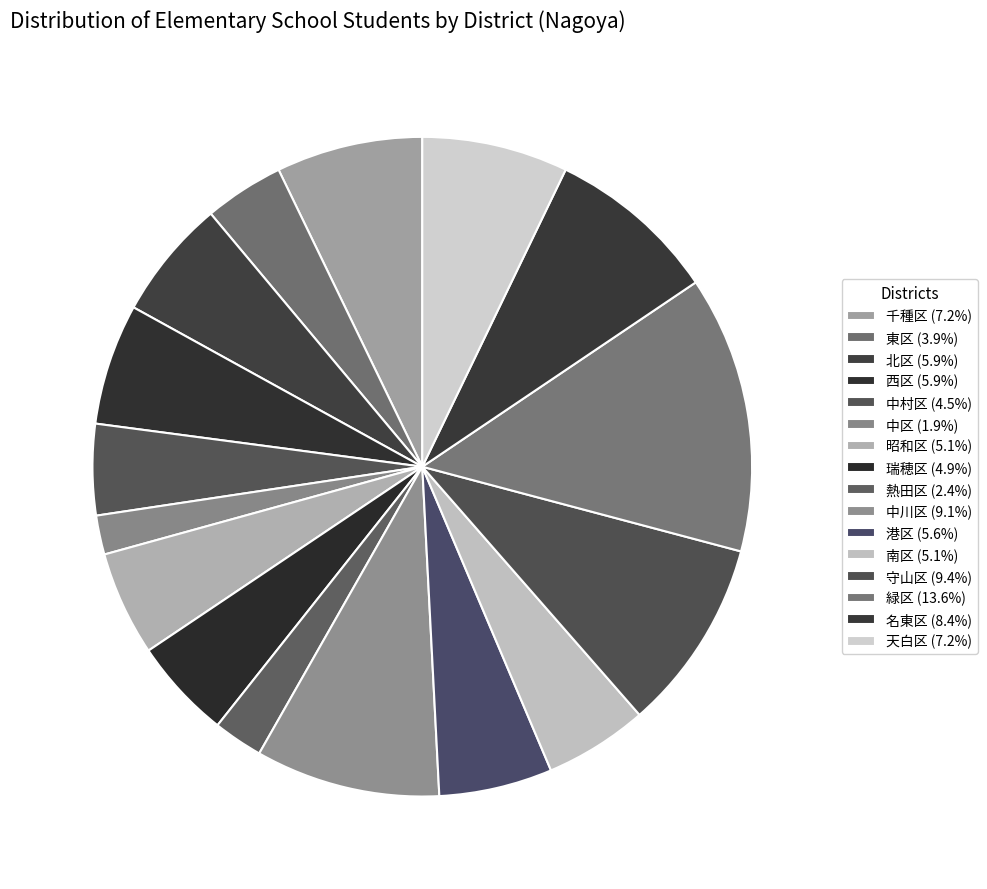

To the nearest percent, what is the combined percentage of 名東区 and 千種区?

16%